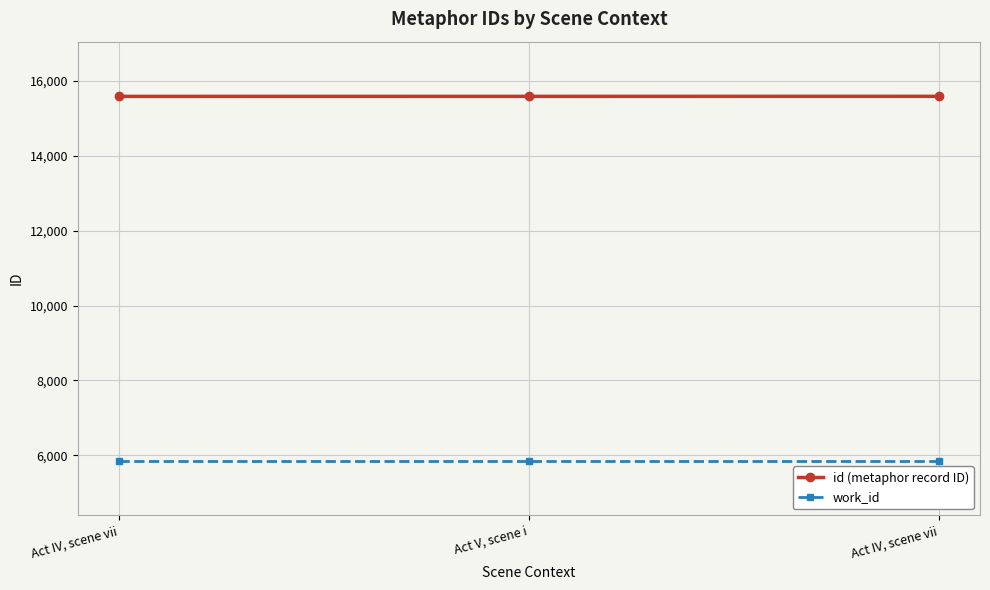

List the series in order of their peak value, highest first.

id (metaphor record ID), work_id